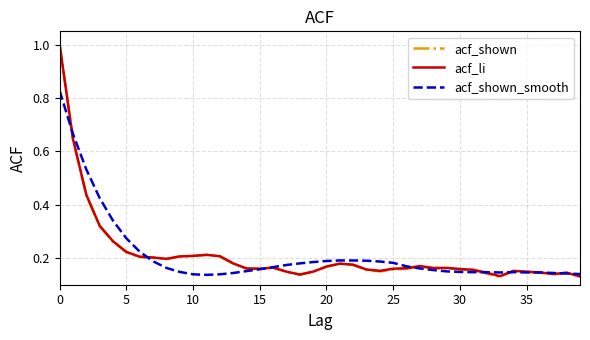

Which series has the largest range (max minus min)?

acf_shown